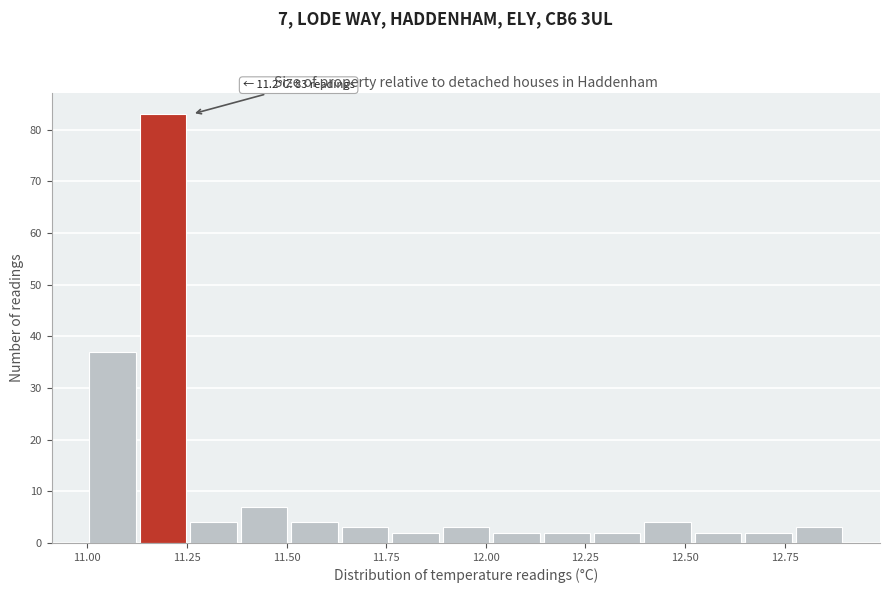

Read against the x-axis, roughly where is the centre of the tallest bar?

11.20